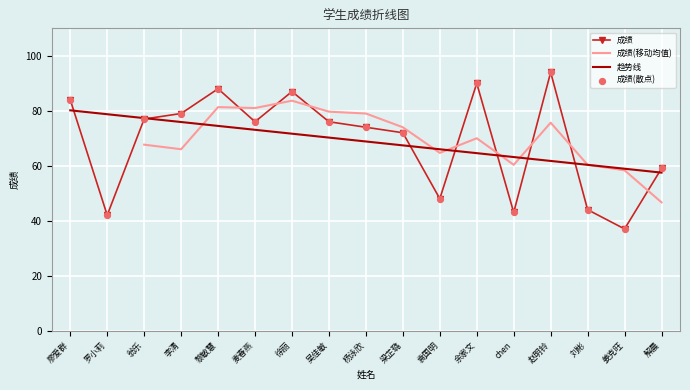

Which has a higher value, 姜克旺 or chen?

chen